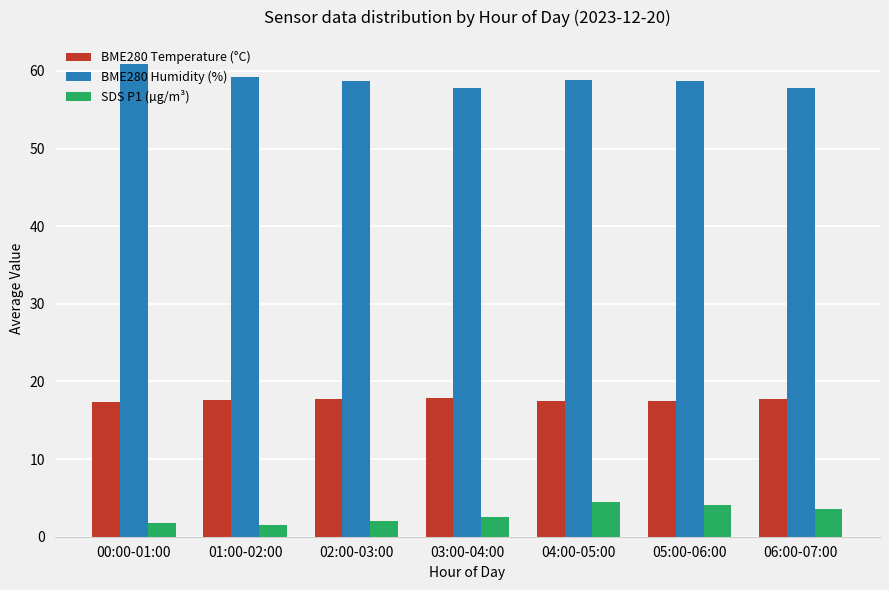

At how many categories does at least one series exceed 44?

7